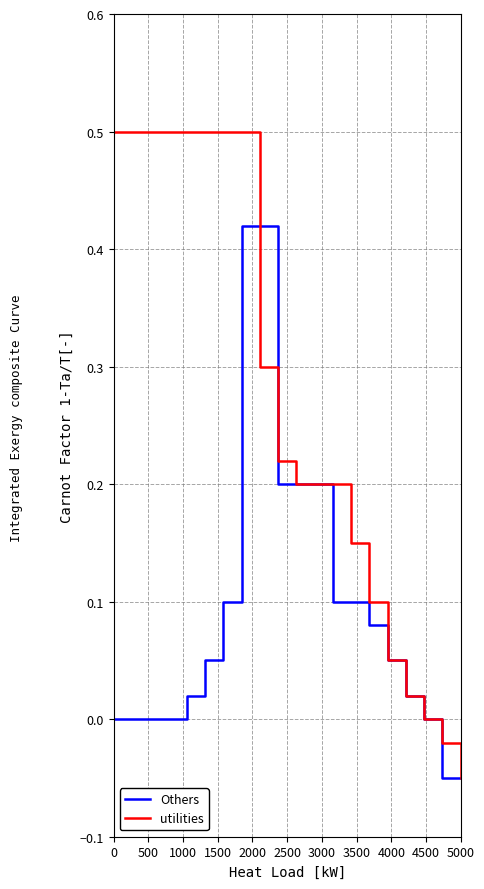

Rank the series by their average value, from highest to lowest.

utilities, Others